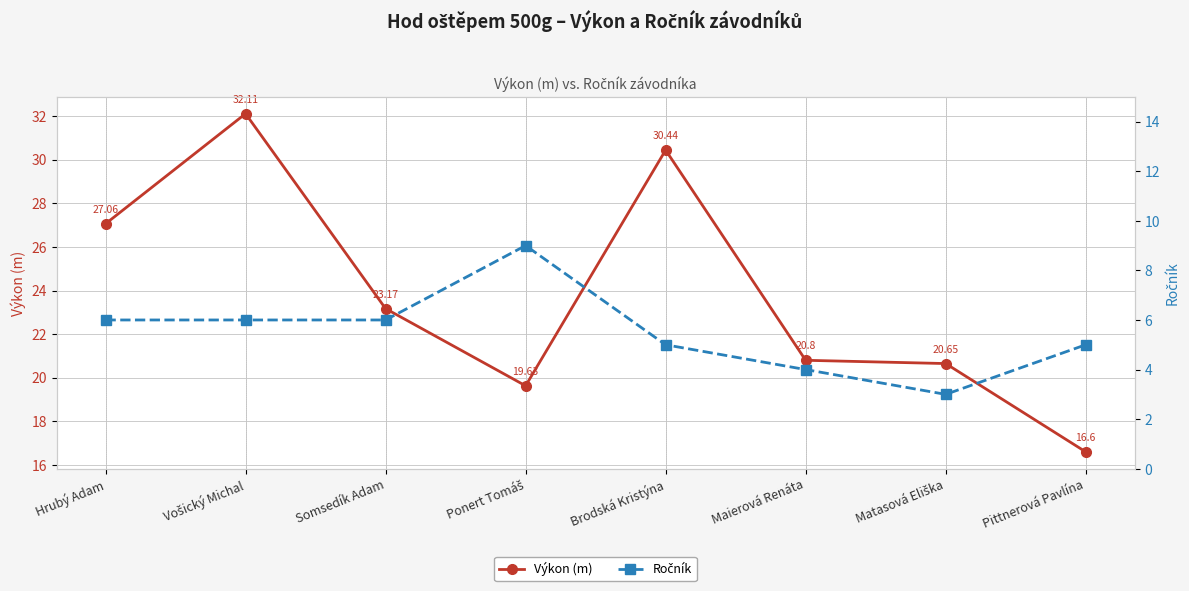

Between Hrubý Adam and Matasová Eliška, which series saw the biggest shift?

Výkon (m)